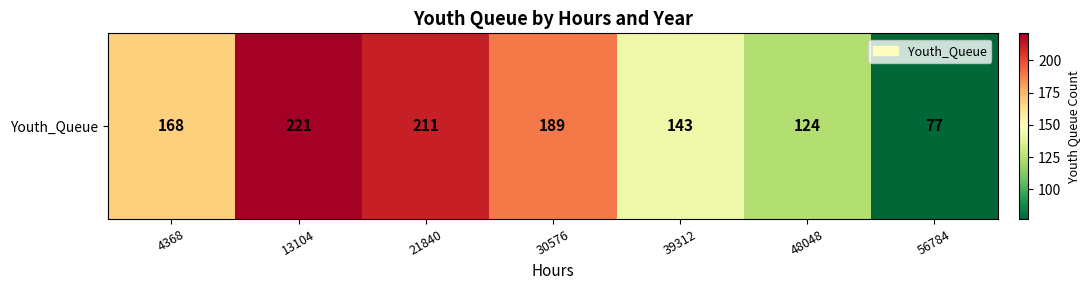

The chart shows a value of 345 at 21840. True or false?

False